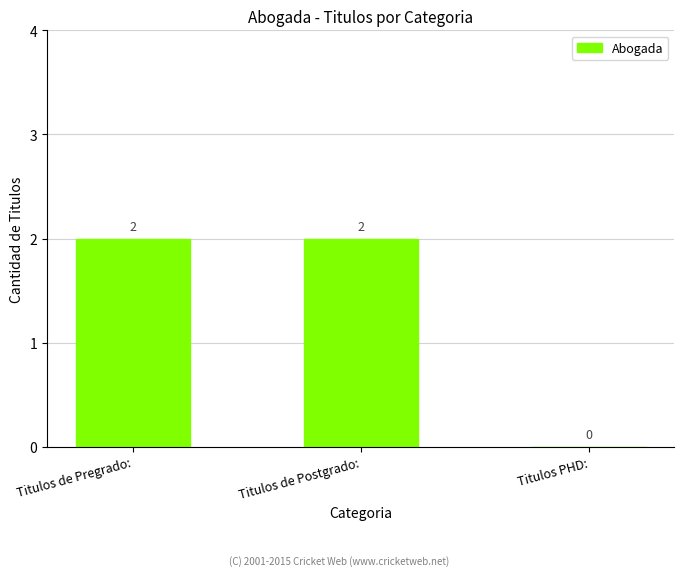

Is it true that the value at Titulos PHD: is -1?

False